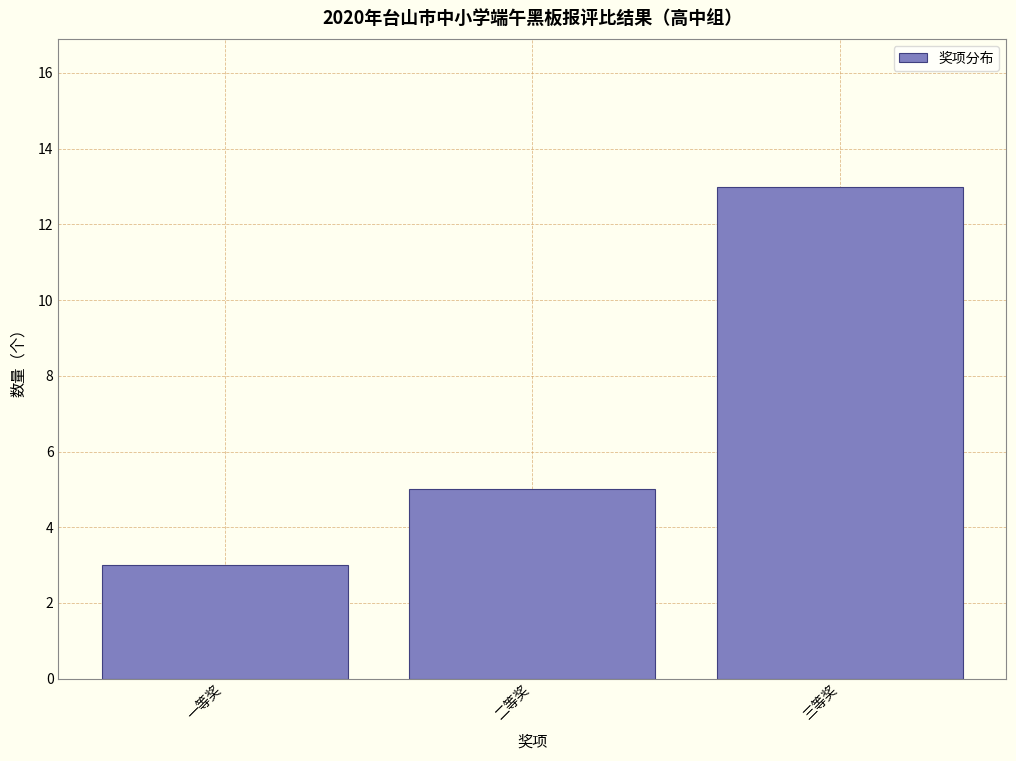

Reading left to right, extract all data points from this chart.

一等奖=3	二等奖=5	三等奖=13